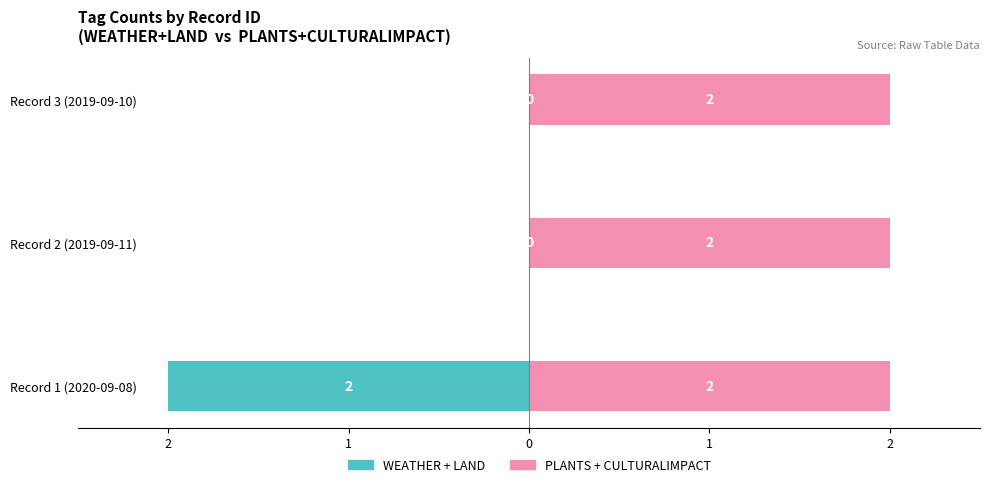

Which category has the highest value in the WEATHER + LAND series?

Record 2 (2019-09-11)